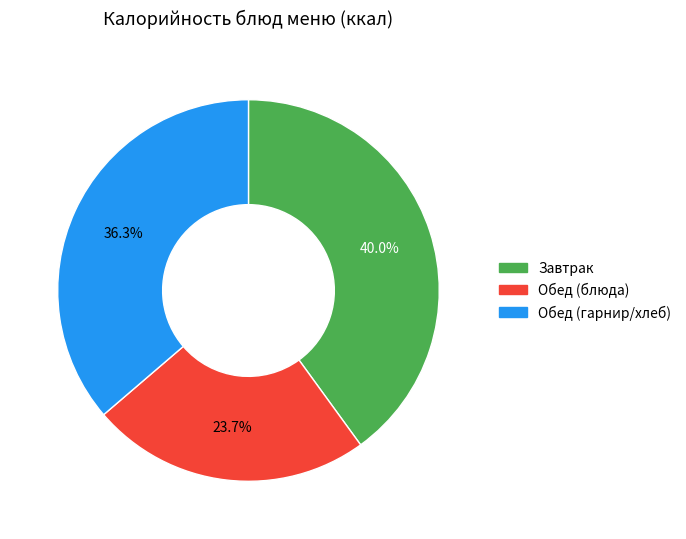

How many slices are in this pie chart?

3